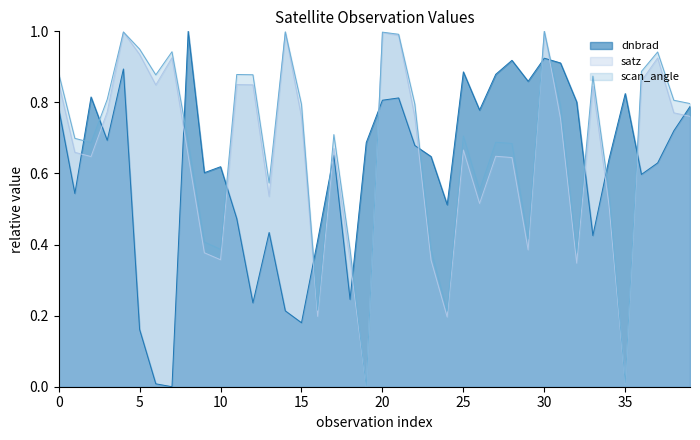

Read the scan_angle value at 1.

0.7